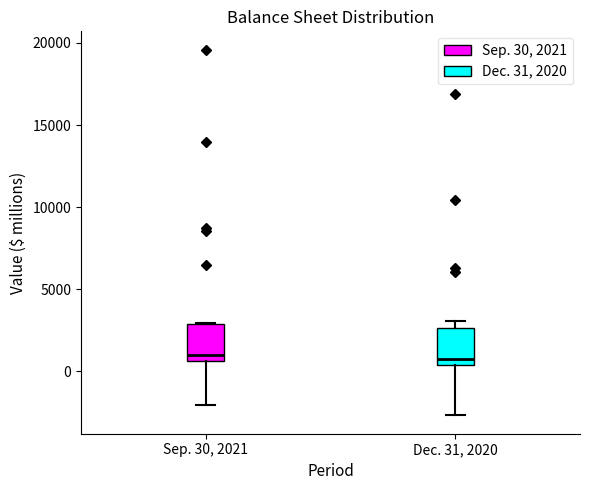

Where is the upper edge of the box for Dec. 31, 2020 on the y-axis? The values are not printed on the chart, so give them approximately, as read against the axis.

2500